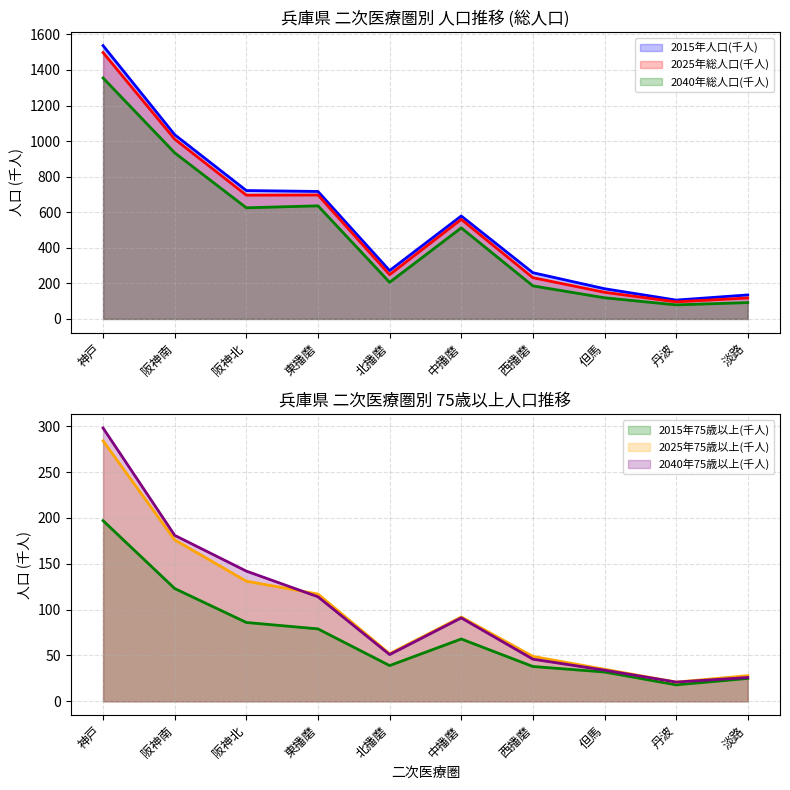

What is the sum of the 2015年人口(千人) values at 神戸 and 中播磨?

2116